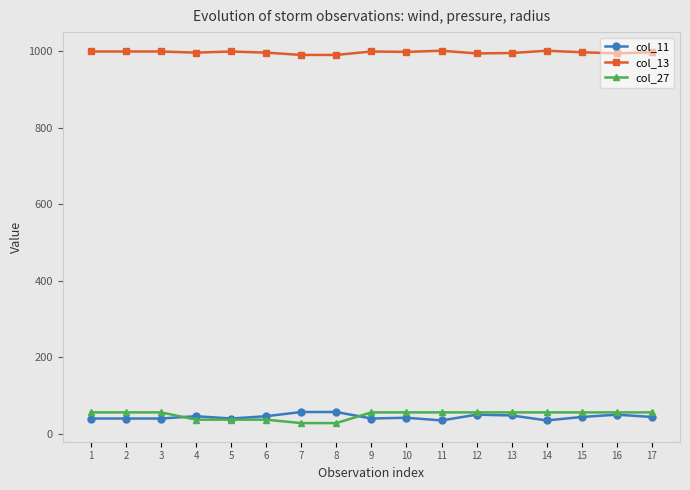

Is this an area chart (filled region under the line)?

No